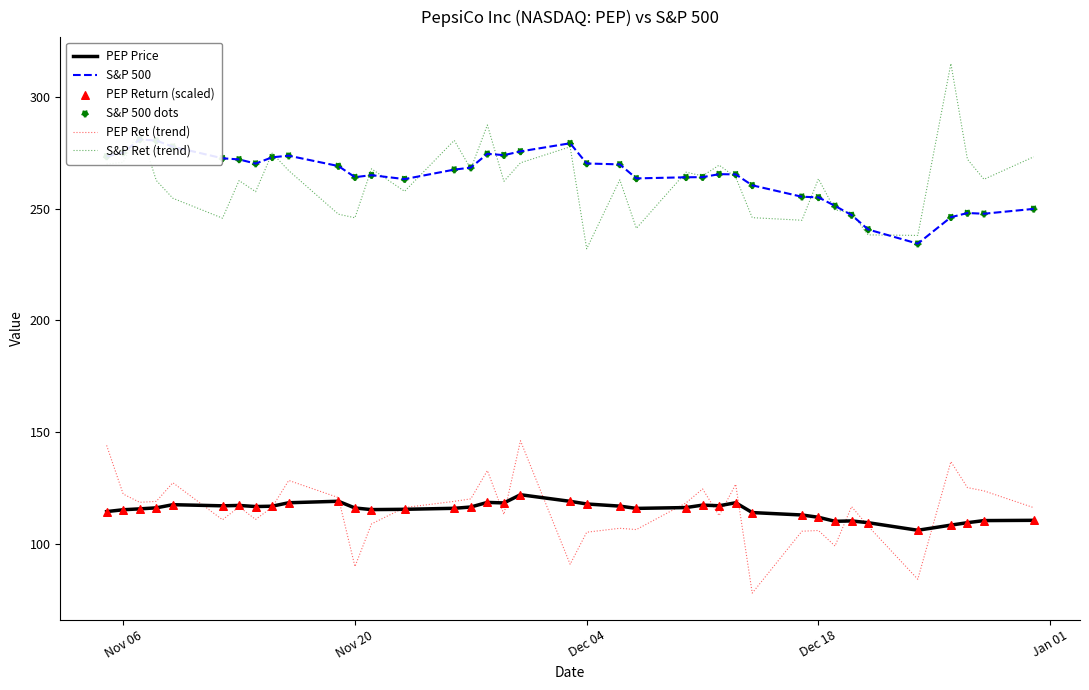

Which series reaches the maximum Y coordinate?

S&P Ret (trend)